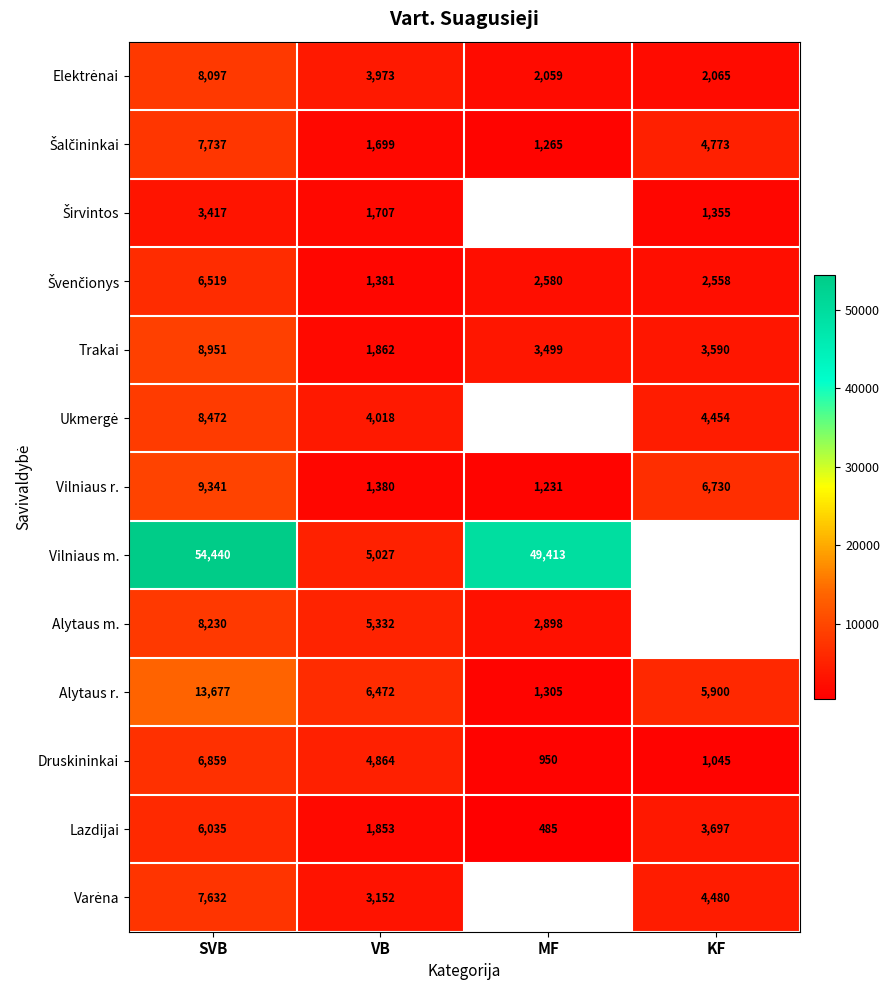

Which series changed the most between SVB and VB?

Vilniaus m.